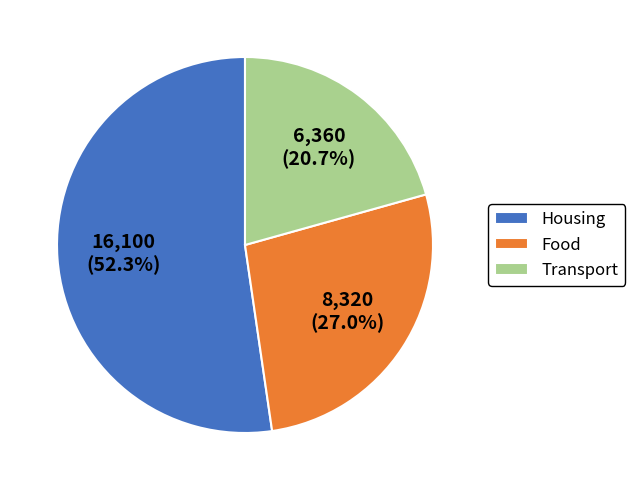

What is the largest slice in the pie chart?

Housing